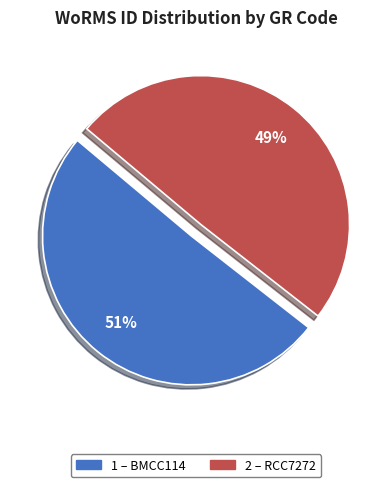

Is there any slice that represents more than half of the pie?

Yes